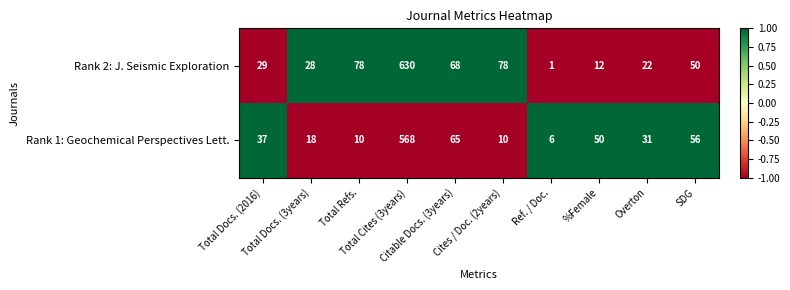

What is the sum of all Rank 2: J. Seismic Exploration values?

996